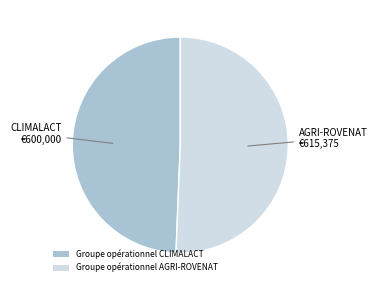

Rank the categories by value from highest to lowest.

Groupe opérationnel AGRI-ROVENAT, Groupe opérationnel CLIMALACT